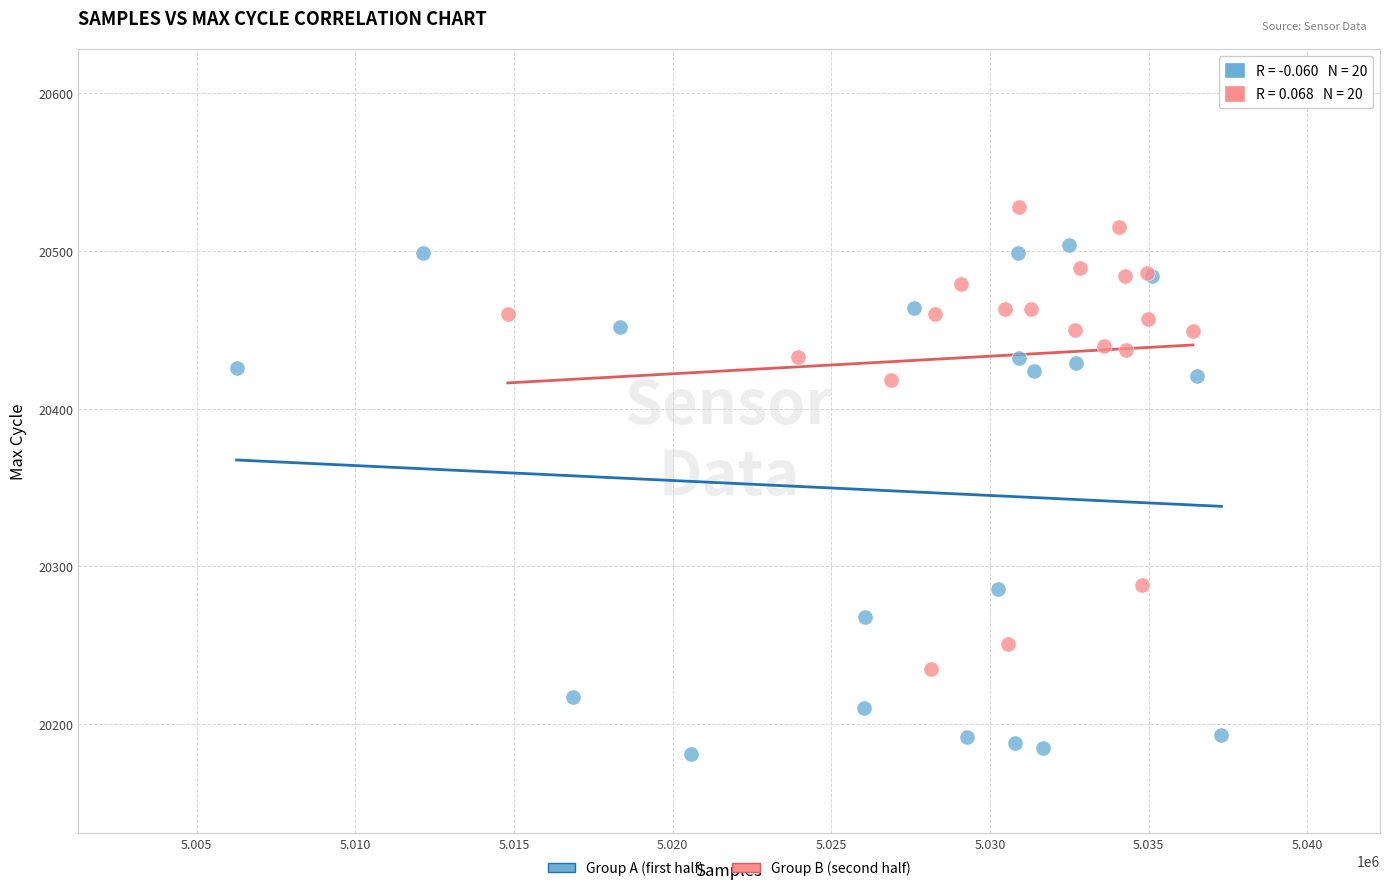

Which series contains the highest Y value?

Group B (second half)